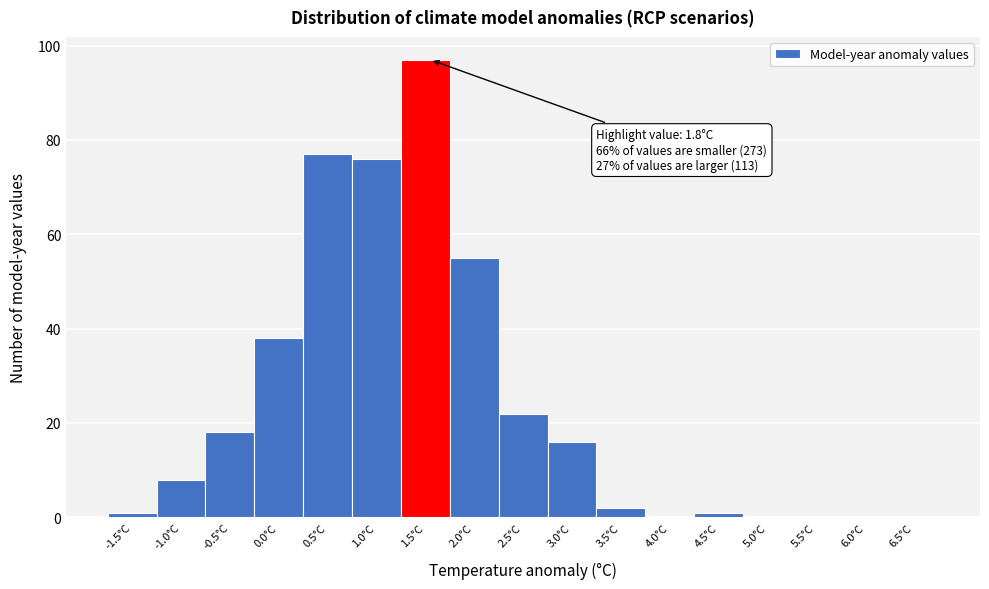

Reading left to right, what are all the values shown in this chart?

-1.5°C=1	-1.0°C=8	-0.5°C=18	0.0°C=38	0.5°C=77	1.0°C=76	1.5°C=97	2.0°C=55	2.5°C=22	3.0°C=16	3.5°C=2	4.0°C=0	4.5°C=1	5.0°C=0	5.5°C=0	6.0°C=0	6.5°C=0